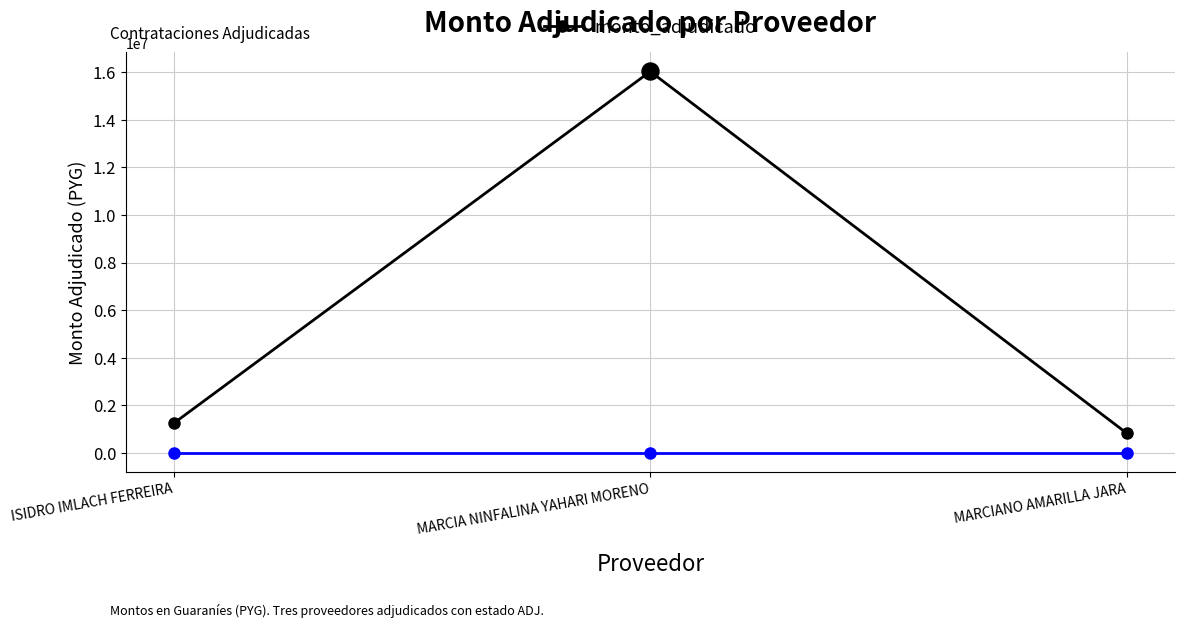

What is the change in value from ISIDRO IMLACH FERREIRA to MARCIA NINFALINA YAHARI MORENO?

+14791000